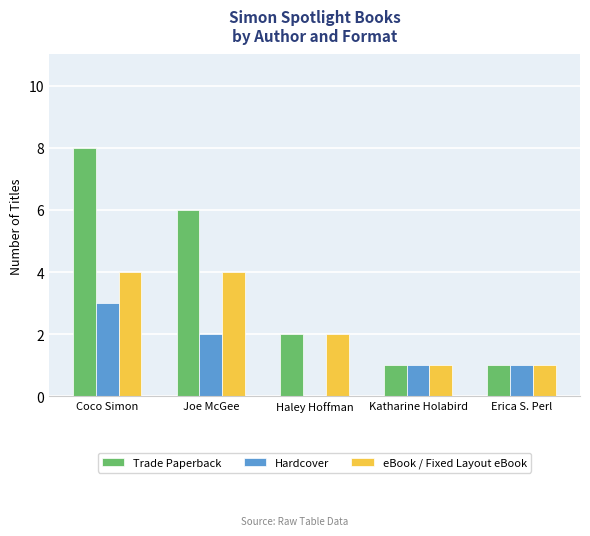

Is the value of Hardcover at Joe McGee greater than the value of Trade Paperback at Katharine Holabird?

Yes